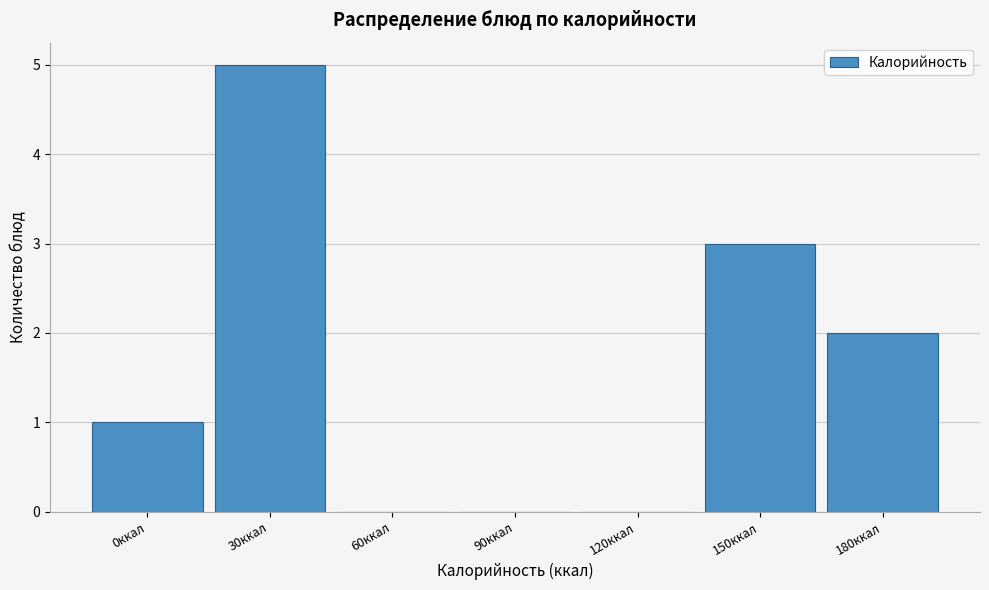

Reading left to right, list all the values displayed in this chart.

0ккал=1	30ккал=5	60ккал=0	90ккал=0	120ккал=0	150ккал=3	180ккал=2